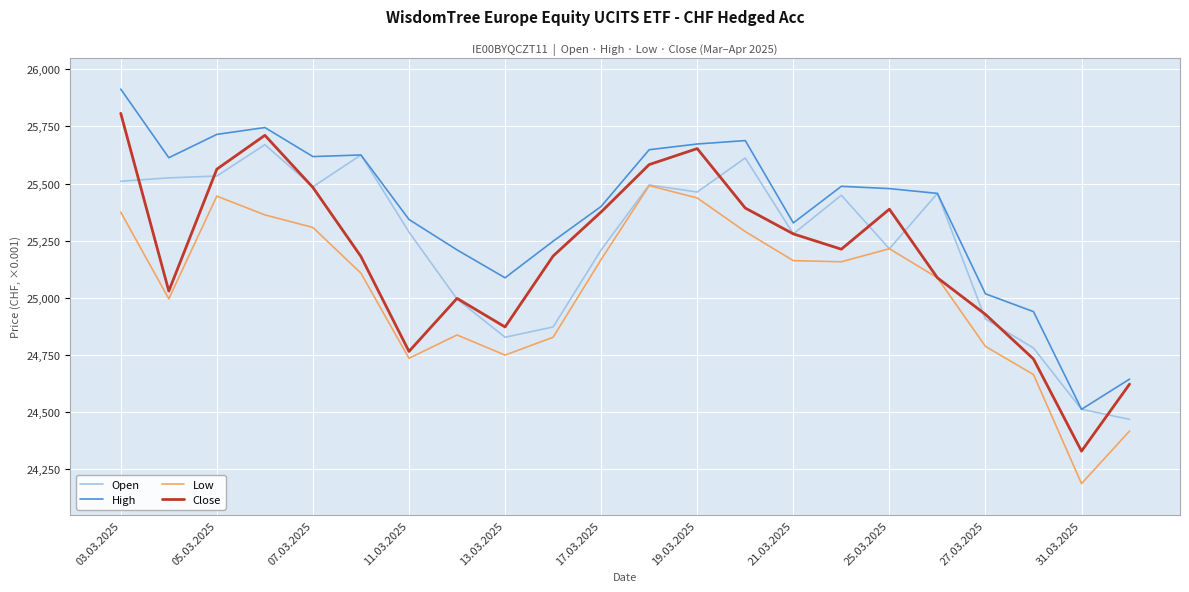

What is the difference between the maximum and minimum values in the Low series?

1303